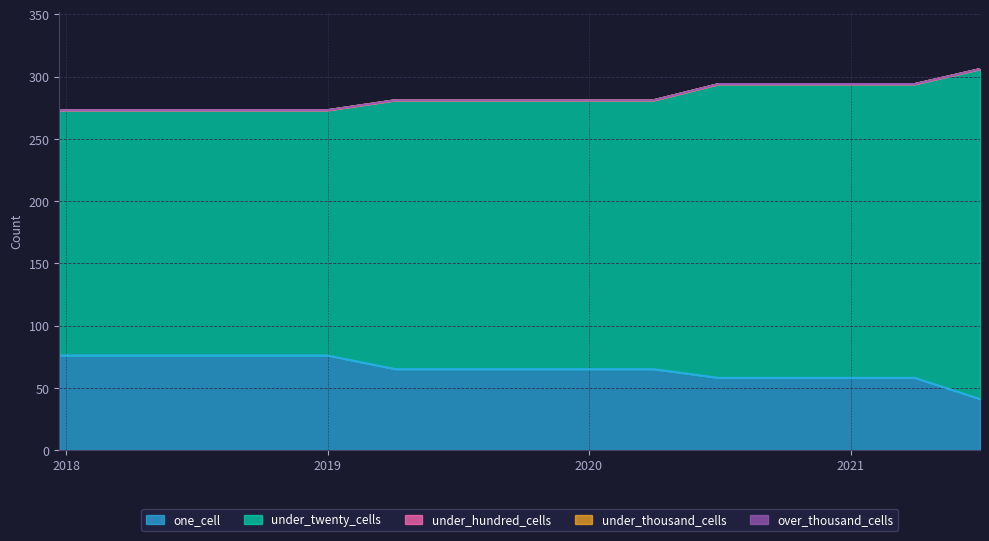

What position from the left is 2017-12-22?

1